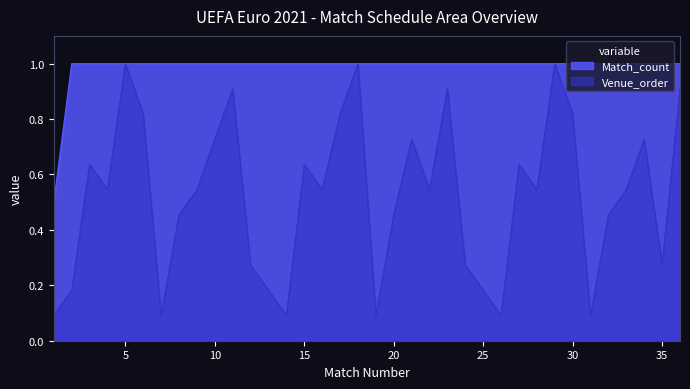

Count the number of categories in the chart.

36